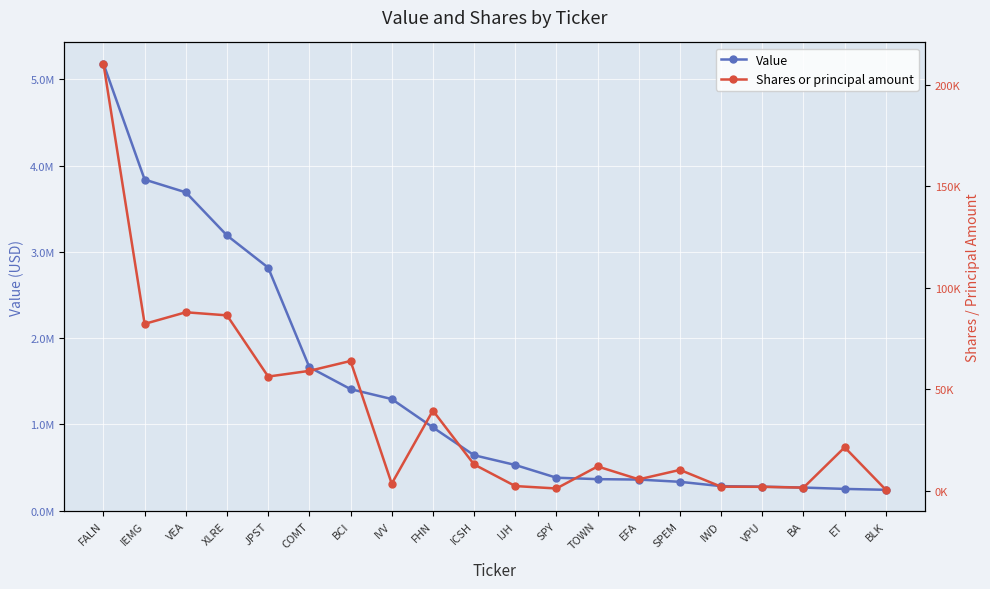

True or false: Shares or principal amount and Value intersect in this chart.

False